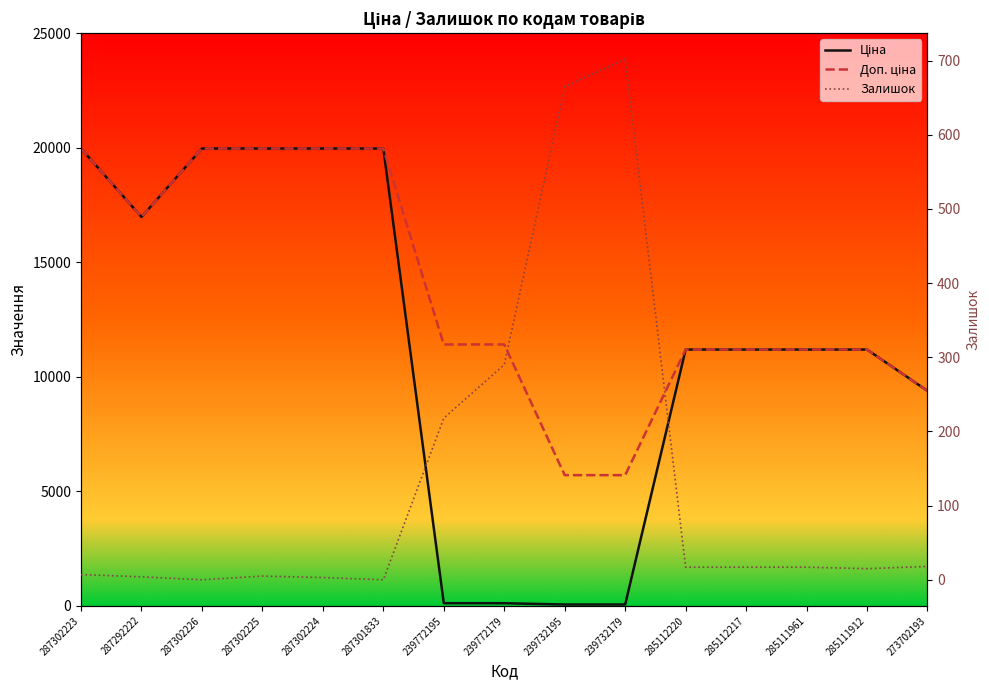

Rank the categories by Доп. ціна value from lowest to highest.

239732195, 239732179, 273702193, 285112220, 285112217, 285111961, 285111912, 239772195, 239772179, 287292222, 287302223, 287302226, 287302225, 287302224, 287301833